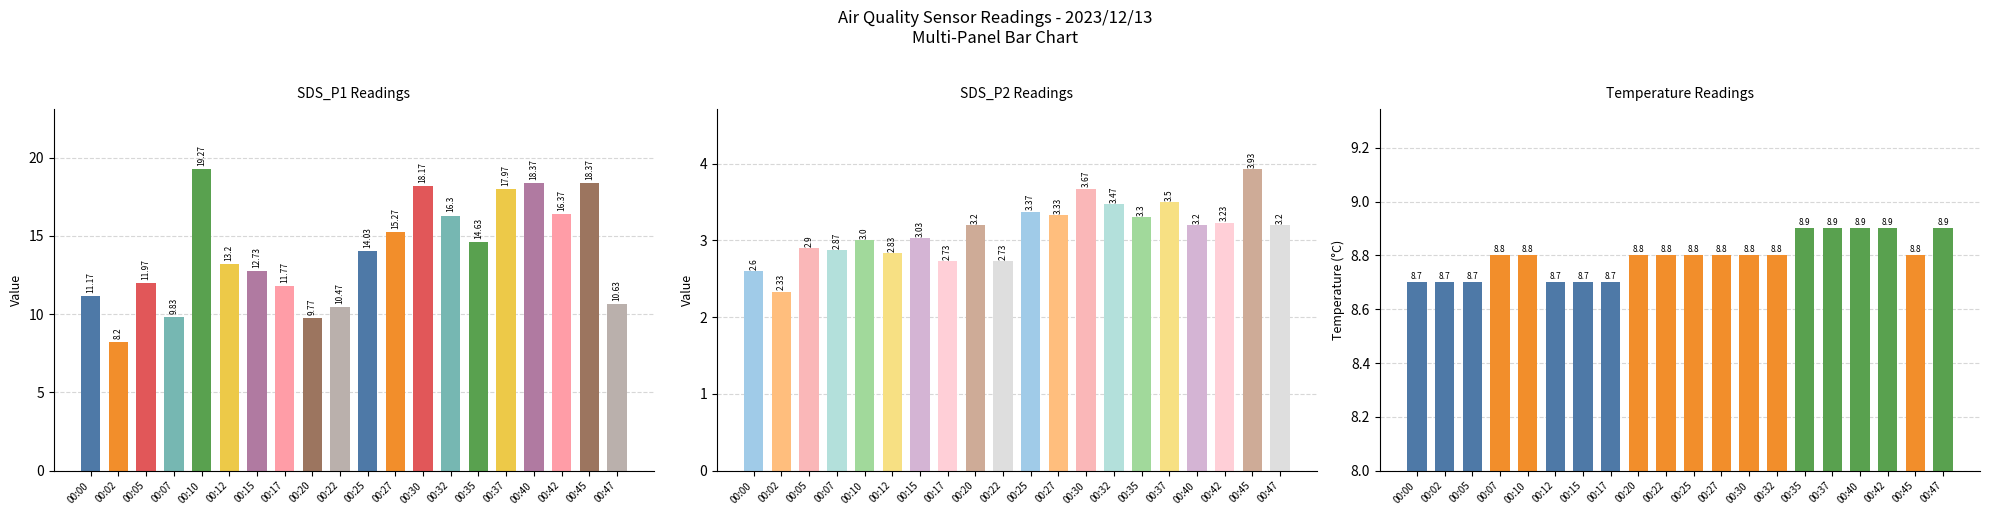

Read the Temp value at 00:05.

8.7